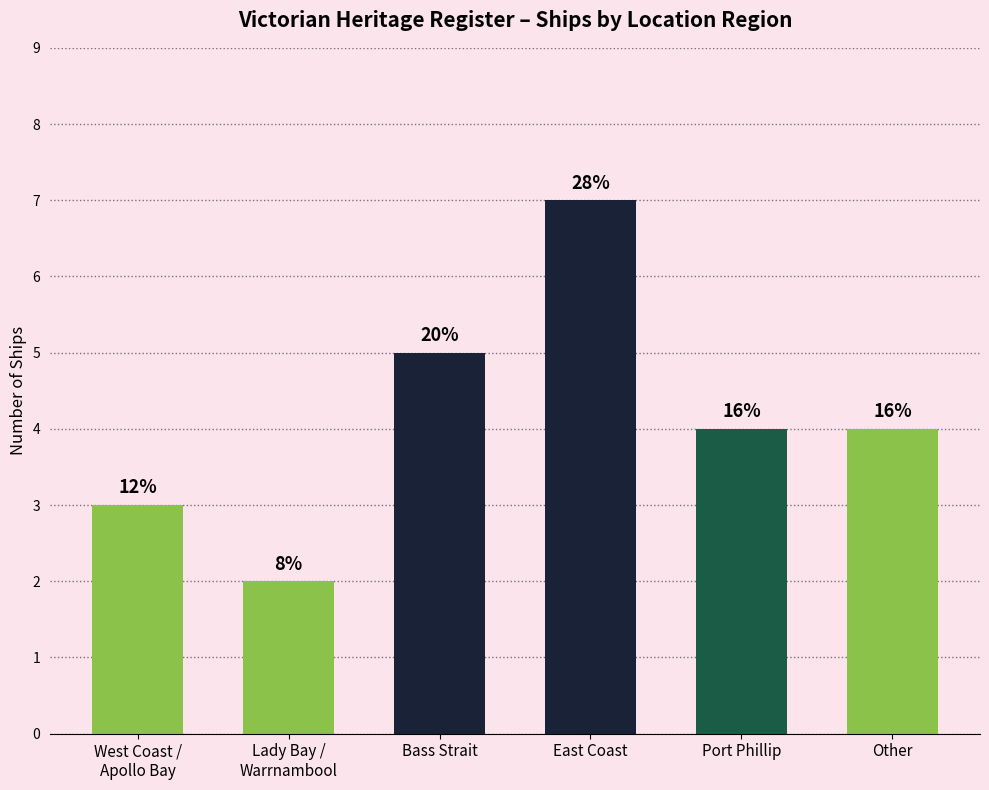

The value at East Coast is 3. True or false?

False